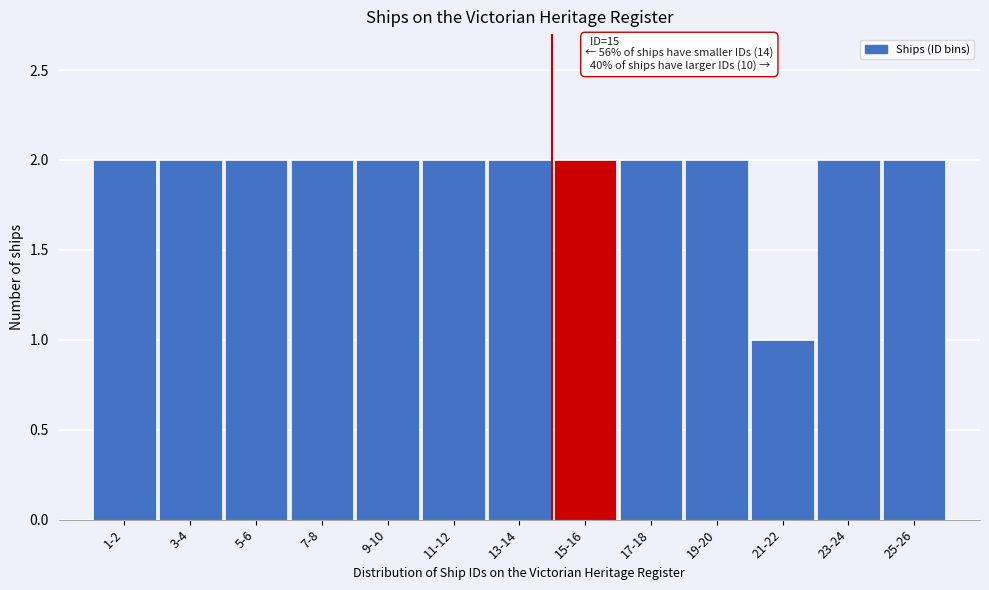

Reading right to left, transcribe all the data shown in this chart.

25-26=2	23-24=2	21-22=1	19-20=2	17-18=2	15-16=2	13-14=2	11-12=2	9-10=2	7-8=2	5-6=2	3-4=2	1-2=2